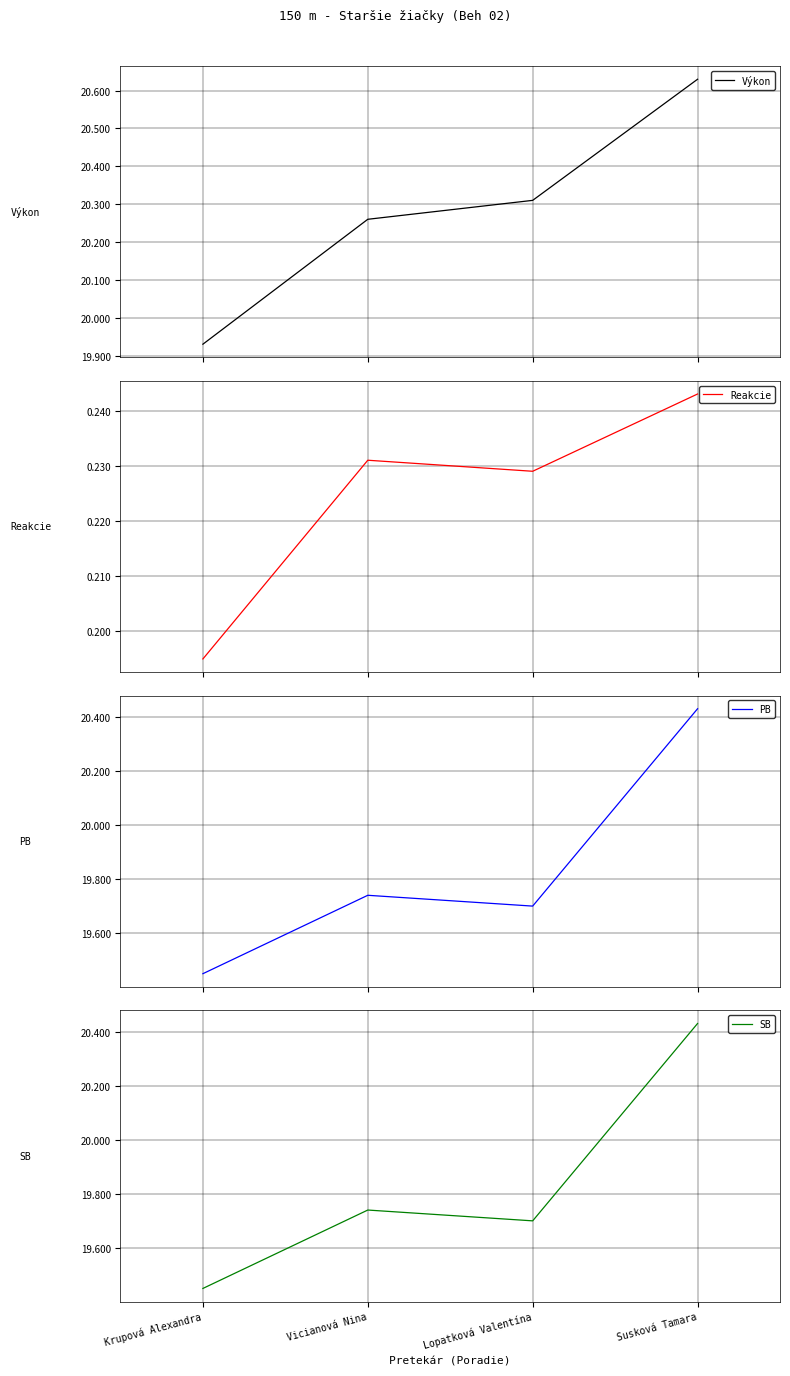

Reading right to left, extract all data points from this chart.

Výkon: Susková Tamara=20.6	Lopatková Valentína=20.3	Vicianová Nina=20.3	Krupová Alexandra=19.9
Reakcie: Susková Tamara=0.2	Lopatková Valentína=0.2	Vicianová Nina=0.2	Krupová Alexandra=0.2
PB: Susková Tamara=20.4	Lopatková Valentína=19.7	Vicianová Nina=19.7	Krupová Alexandra=19.4
SB: Susková Tamara=20.4	Lopatková Valentína=19.7	Vicianová Nina=19.7	Krupová Alexandra=19.4